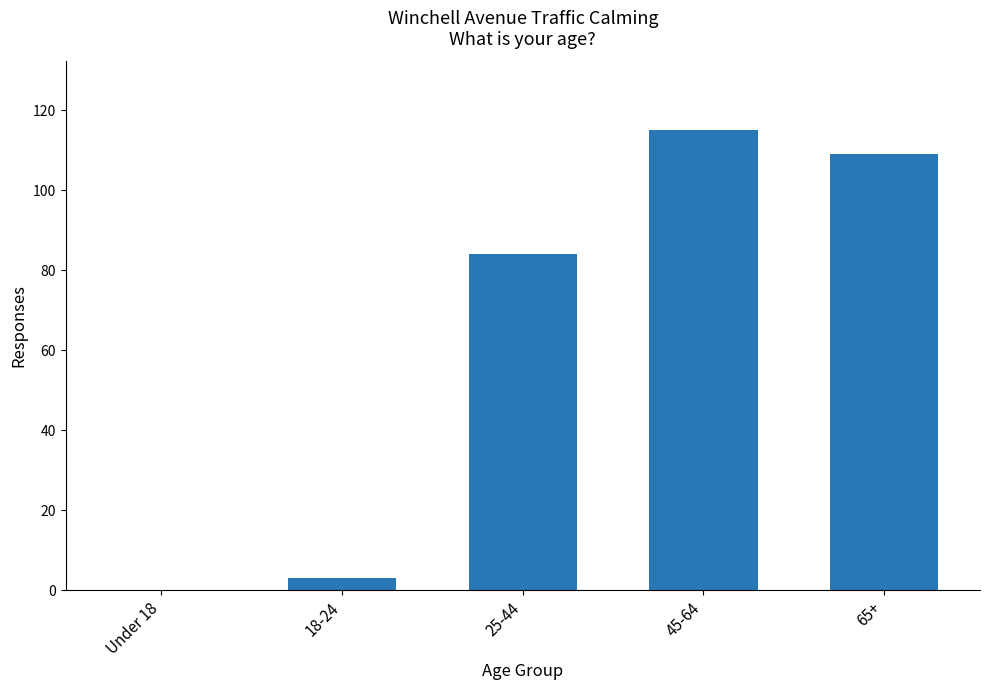

At which label is the value closest to 57?

25-44